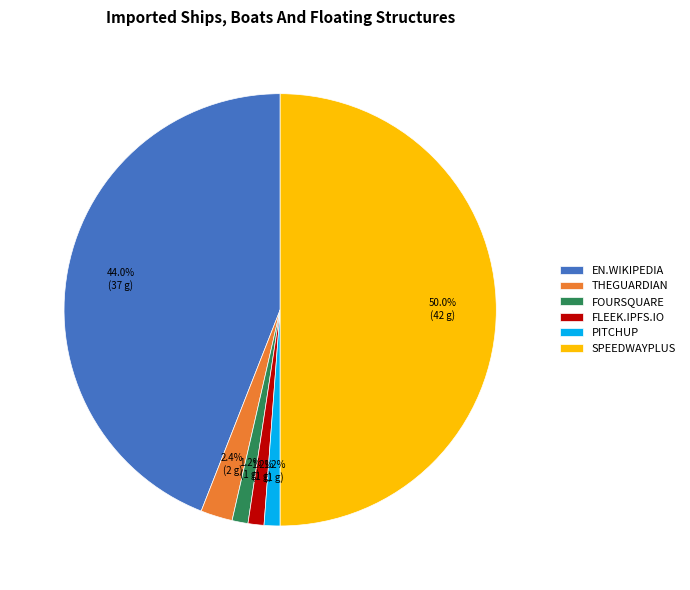

Between FLEEK.IPFS.IO and THEGUARDIAN, which is larger?

THEGUARDIAN